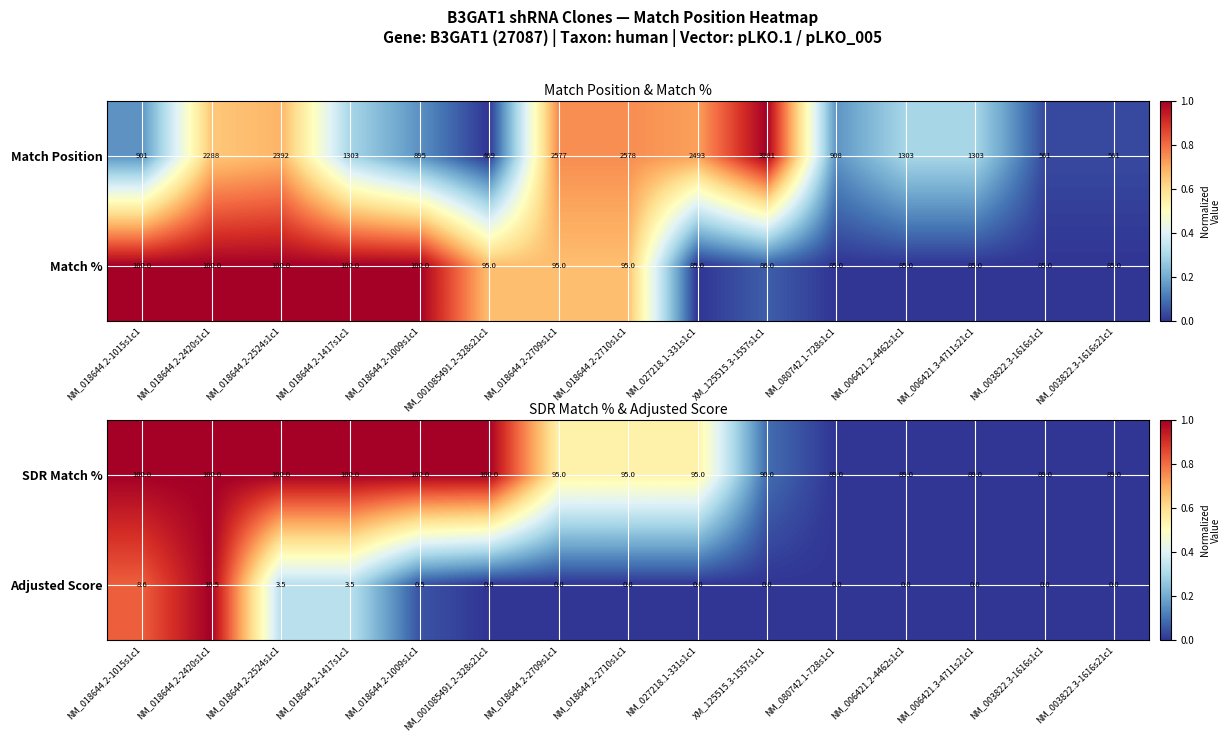

What is the average value of the SDR Match % series?

94.7